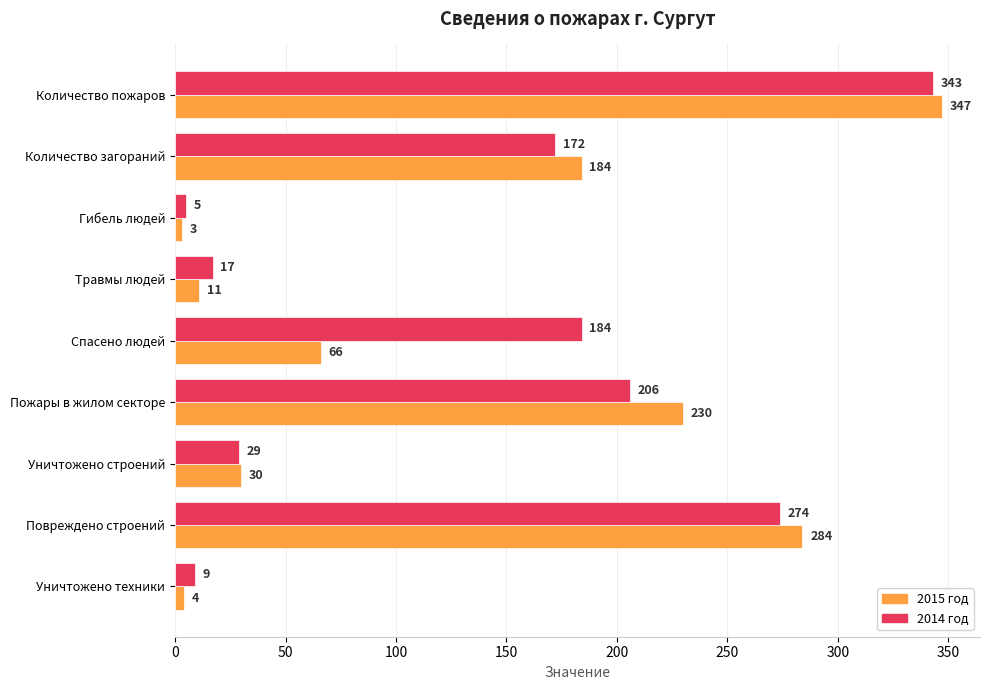

Rank the series by their average value, from highest to lowest.

2014 год, 2015 год